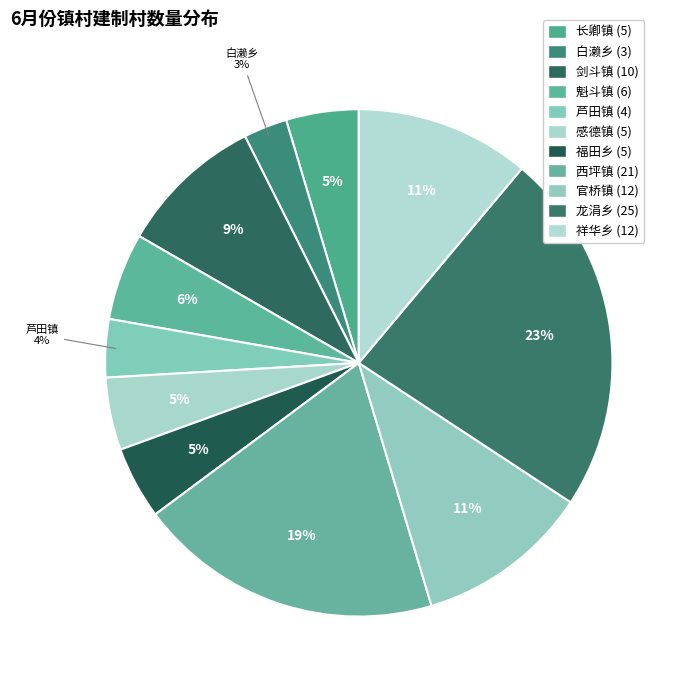

Is 长卿镇 the majority of the pie?

No